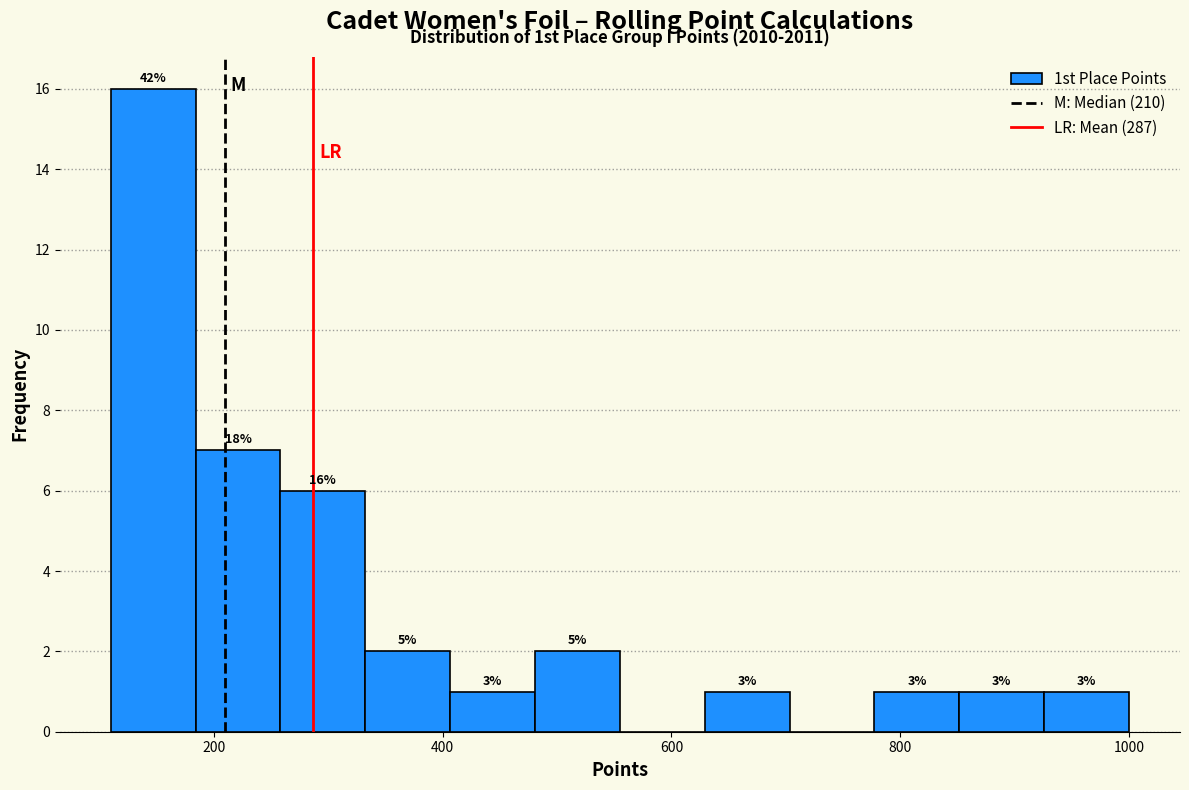

Around what value on the x-axis is the tallest bar? Give the approximate position of its centre, as read against the axis.

140